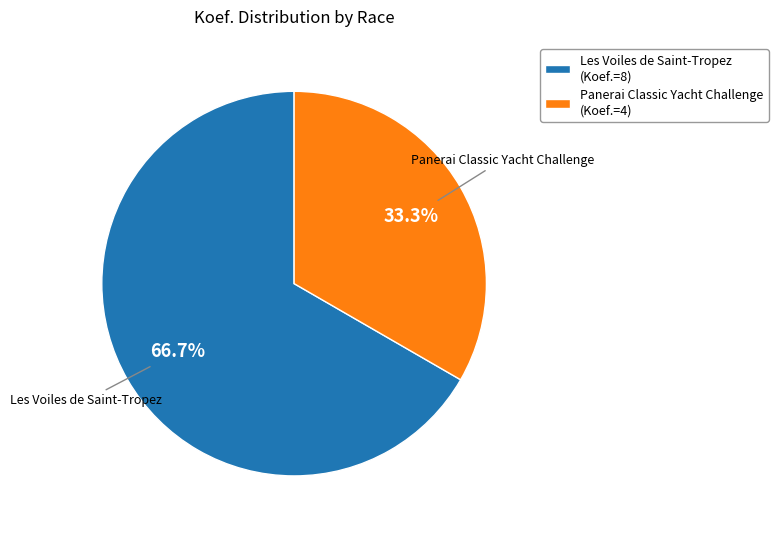

Is the sum of Les Voiles de Saint-Tropez and Panerai Classic Yacht Challenge greater than half?

Yes